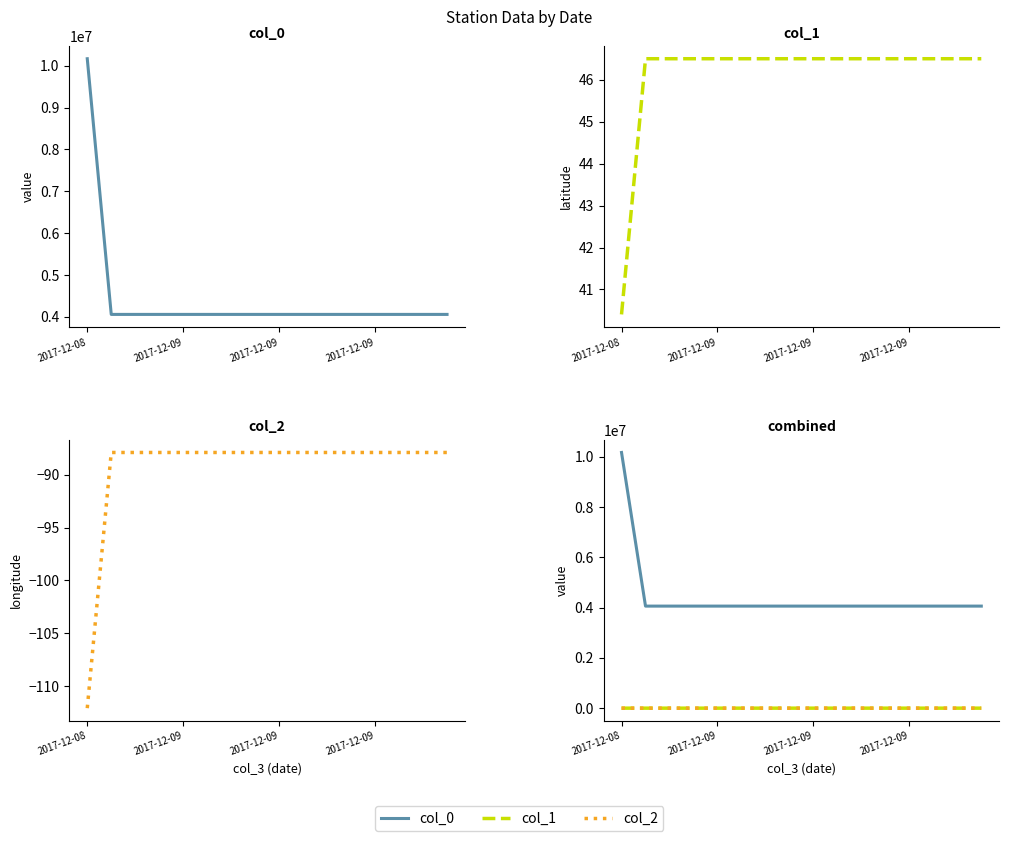

True or false: col_2 has a value of -22.9 at 11.

False